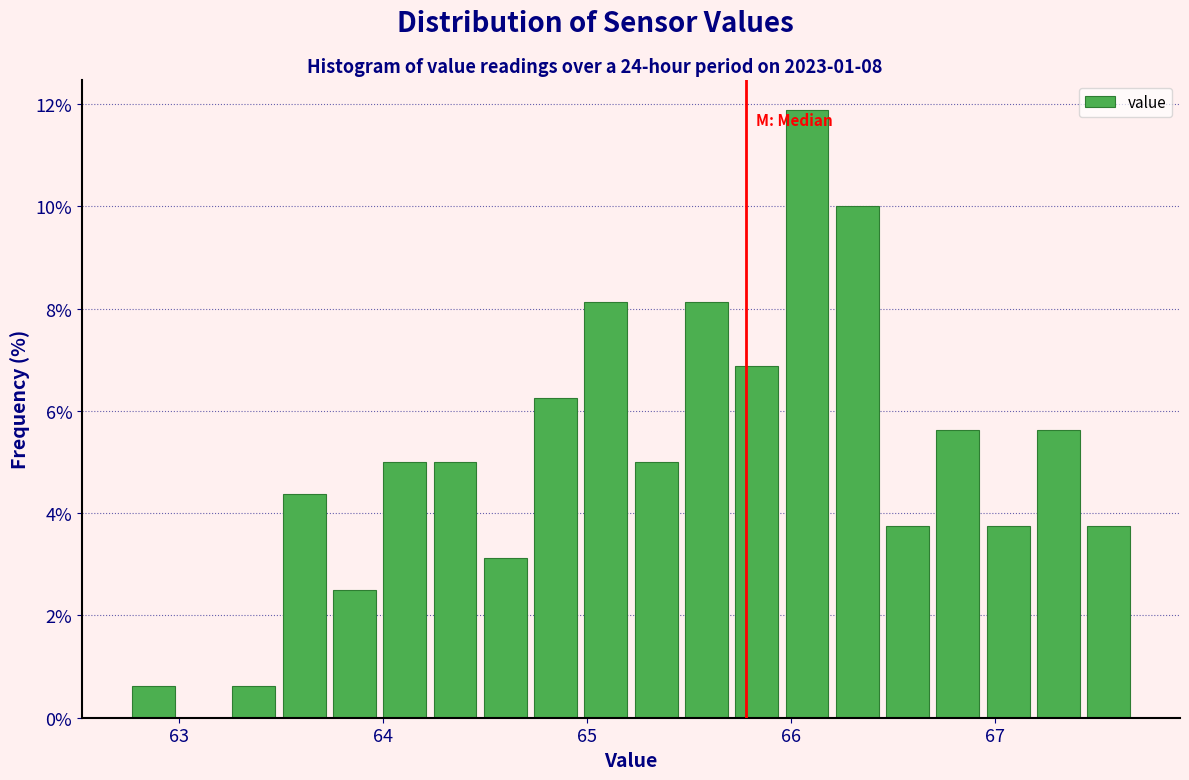

Around what value on the x-axis is the tallest bar? Give the approximate position of its centre, as read against the axis.

66.1